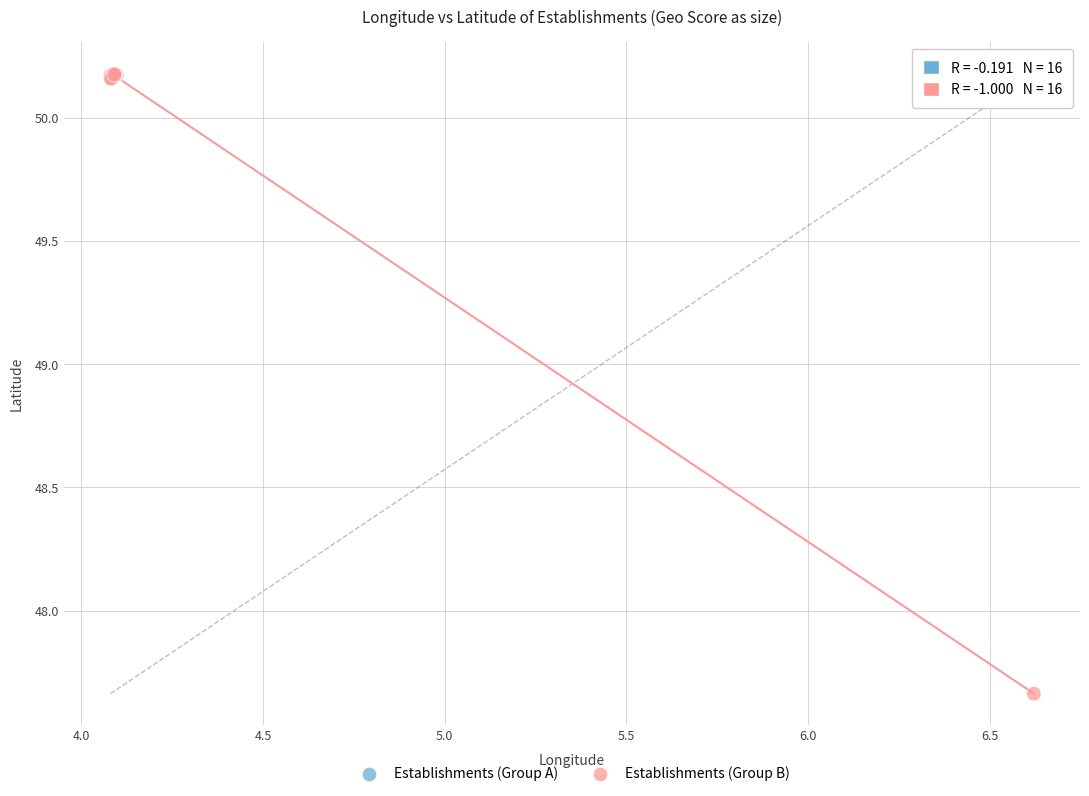

Which series reaches the minimum Y coordinate?

Establishments (Group B)